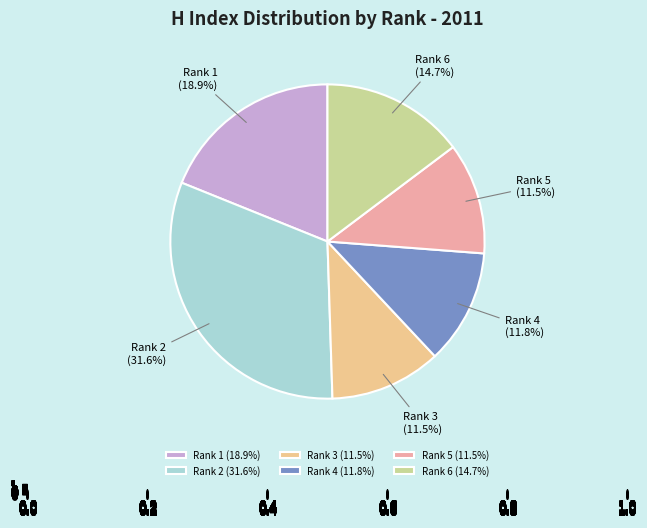

Between Rank 1 and Rank 4, which is larger?

Rank 1